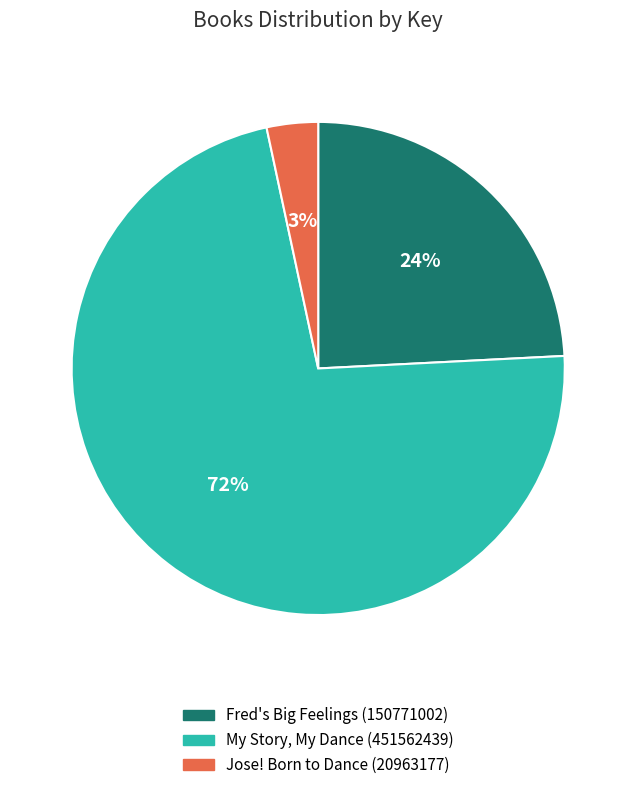

Count the number of slices in the pie.

3